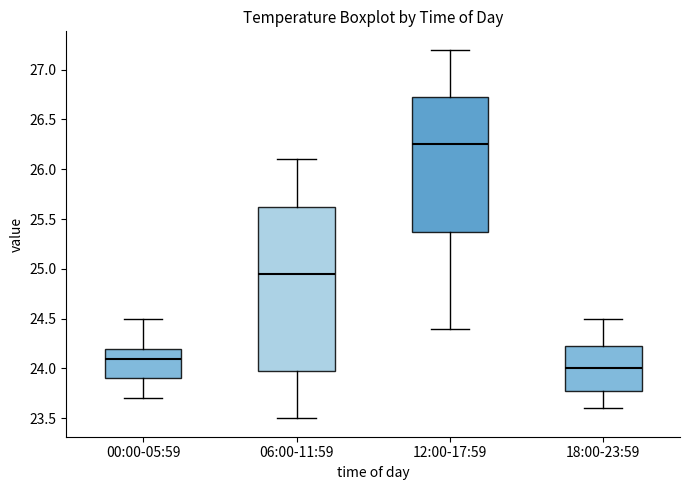

Comparing the boxes themselves (not the whiskers), which one is the tallest?

06:00-11:59